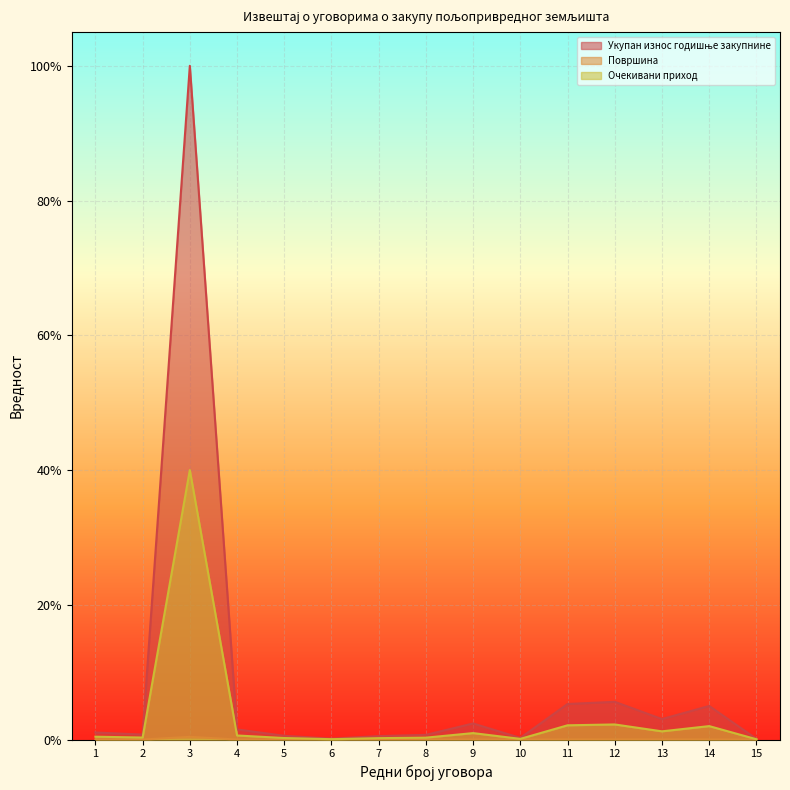

The value of Површина at 10 is 0.0. True or false?

True